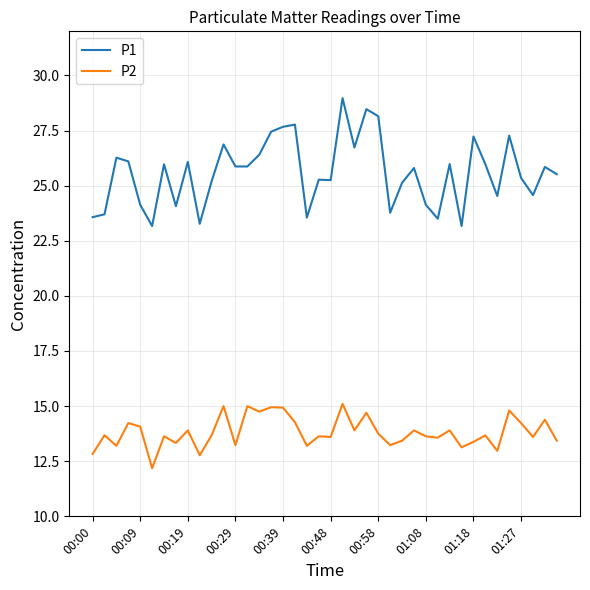

True or false: P2 and P1 cross at least once.

False